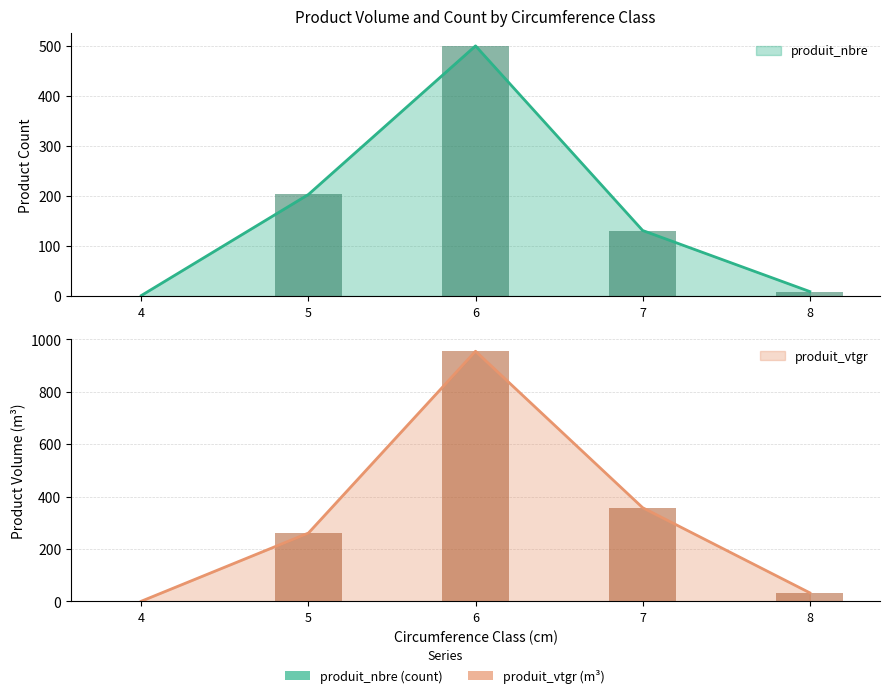

Rank the series by their maximum value, from highest to lowest.

produit_vtgr, produit_nbre